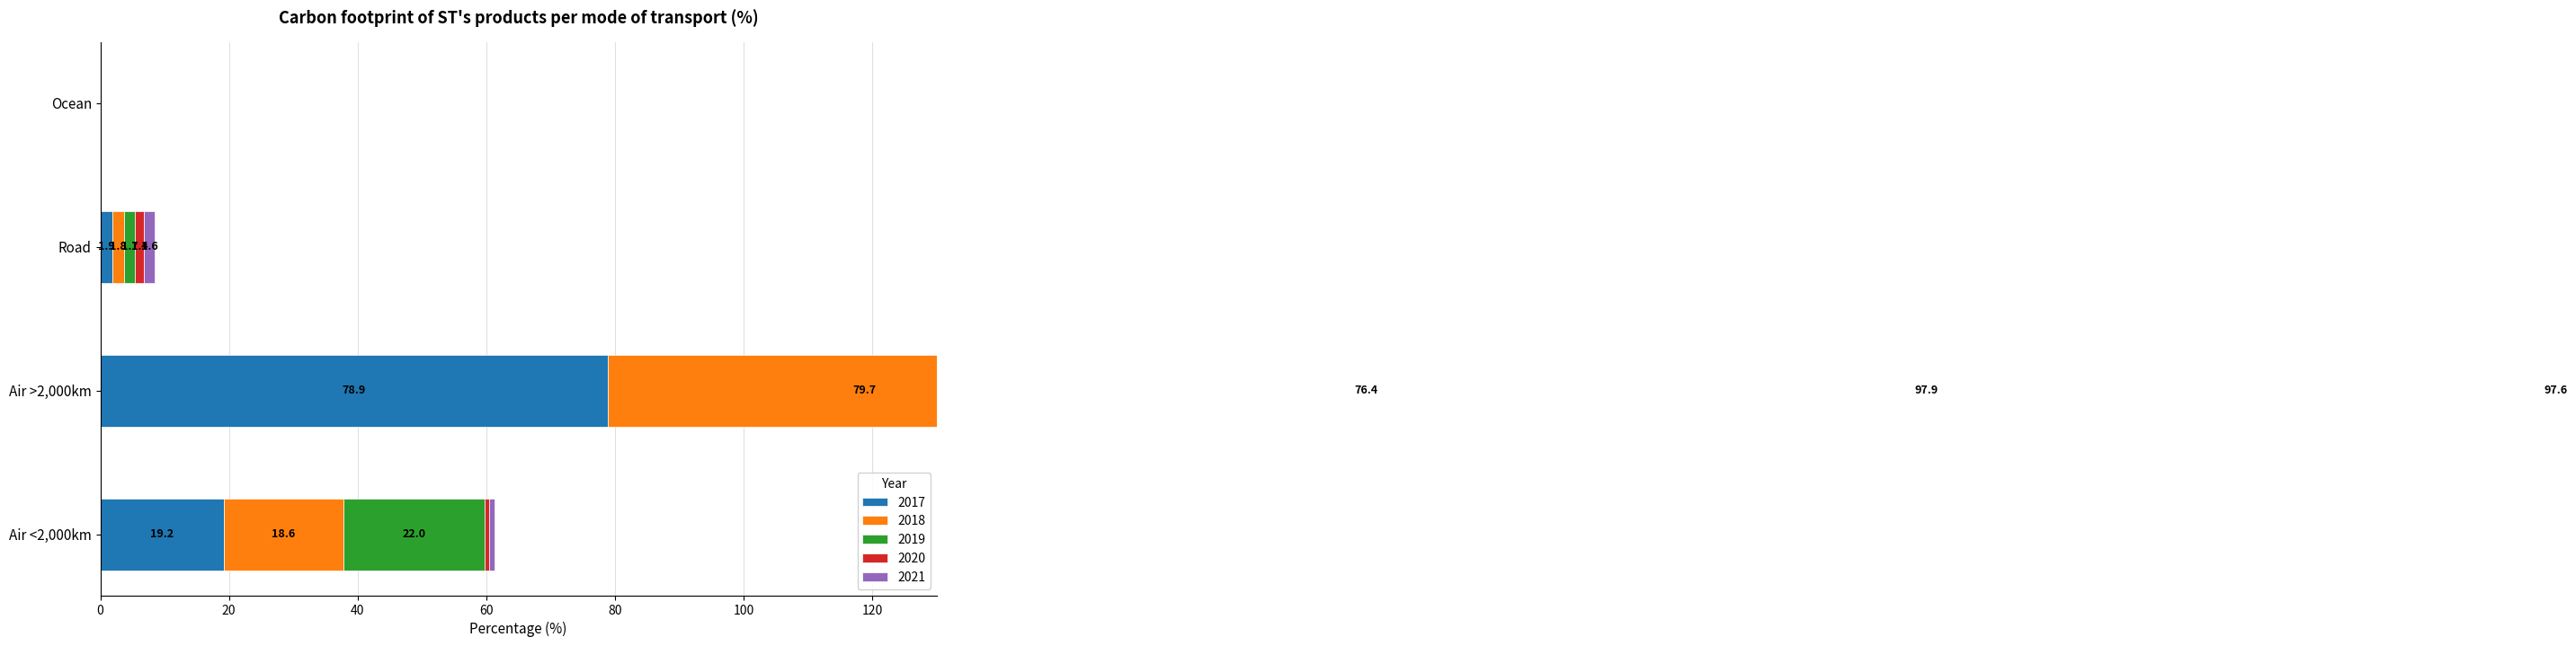

Which series has the largest total across all categories?

2018